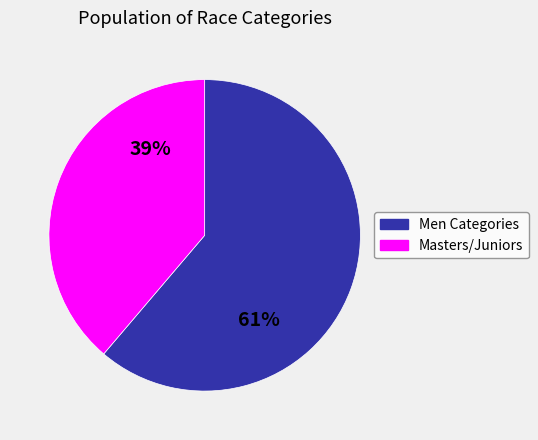

To the nearest percent, what is the difference between the largest and smallest slice percentages?

22%